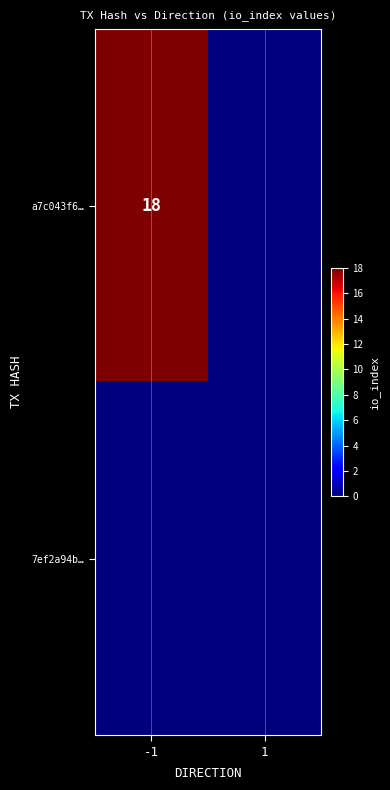

Is it true that a7c043f6… equals 18 at -1?

True